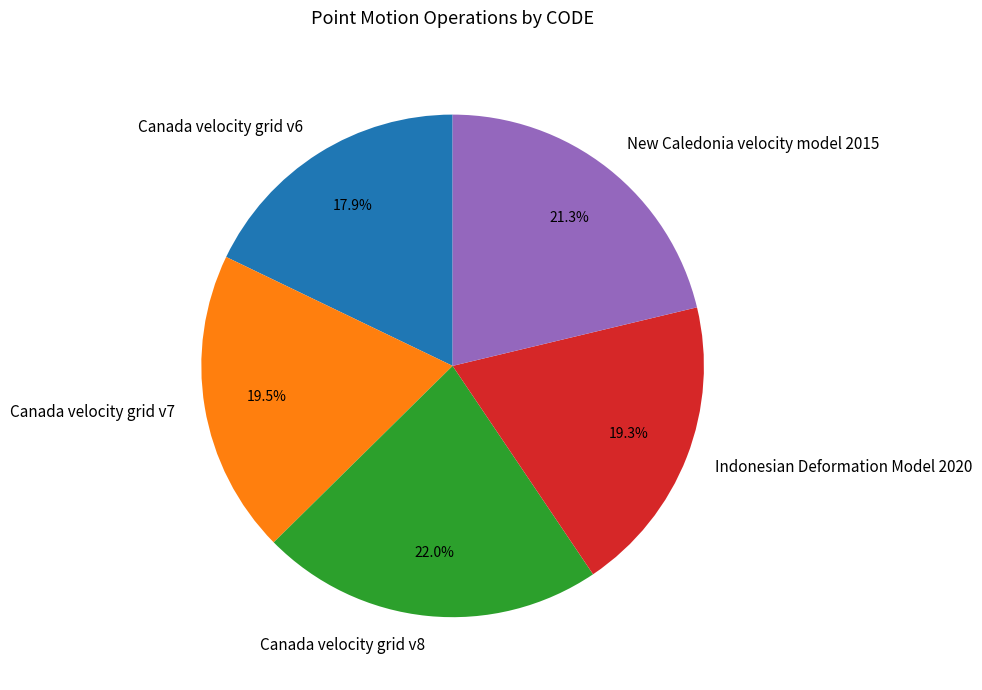

Does Canada velocity grid v6 account for over 50% of the chart?

No